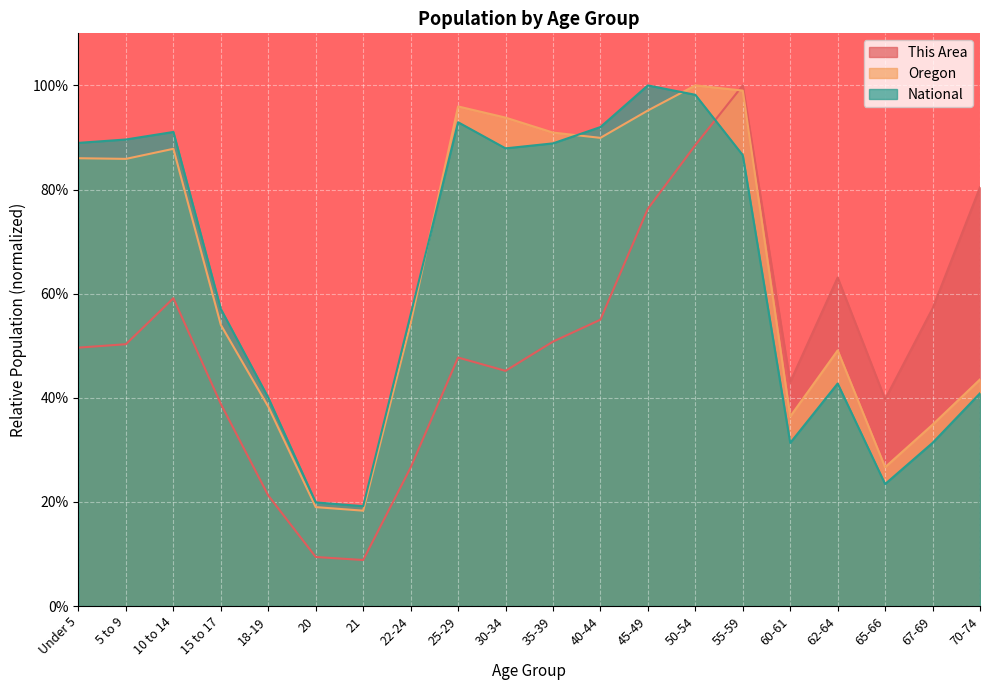

At which category is the sum across all series the highest?

50-54